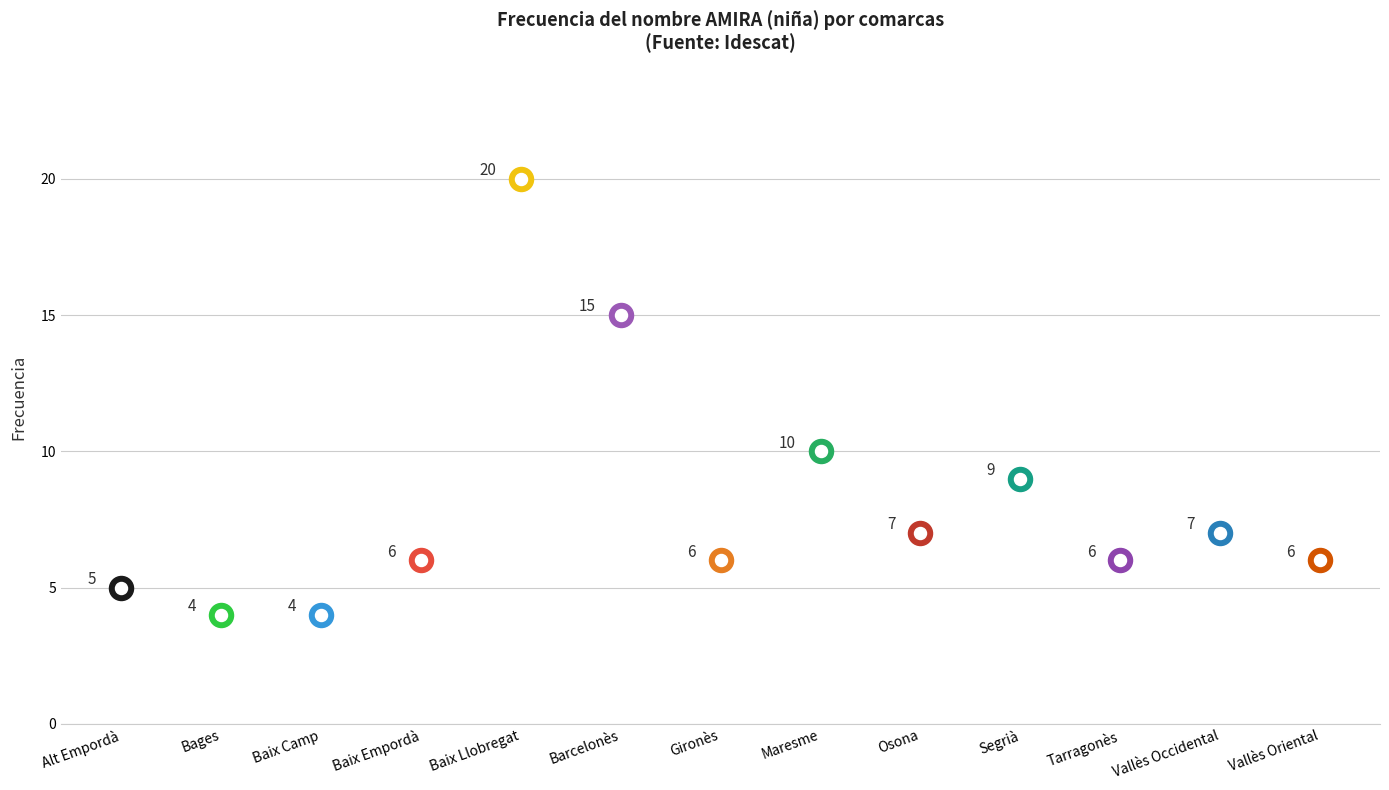

What is the ratio of the value at Bages to the value at Baix Camp?

1.0